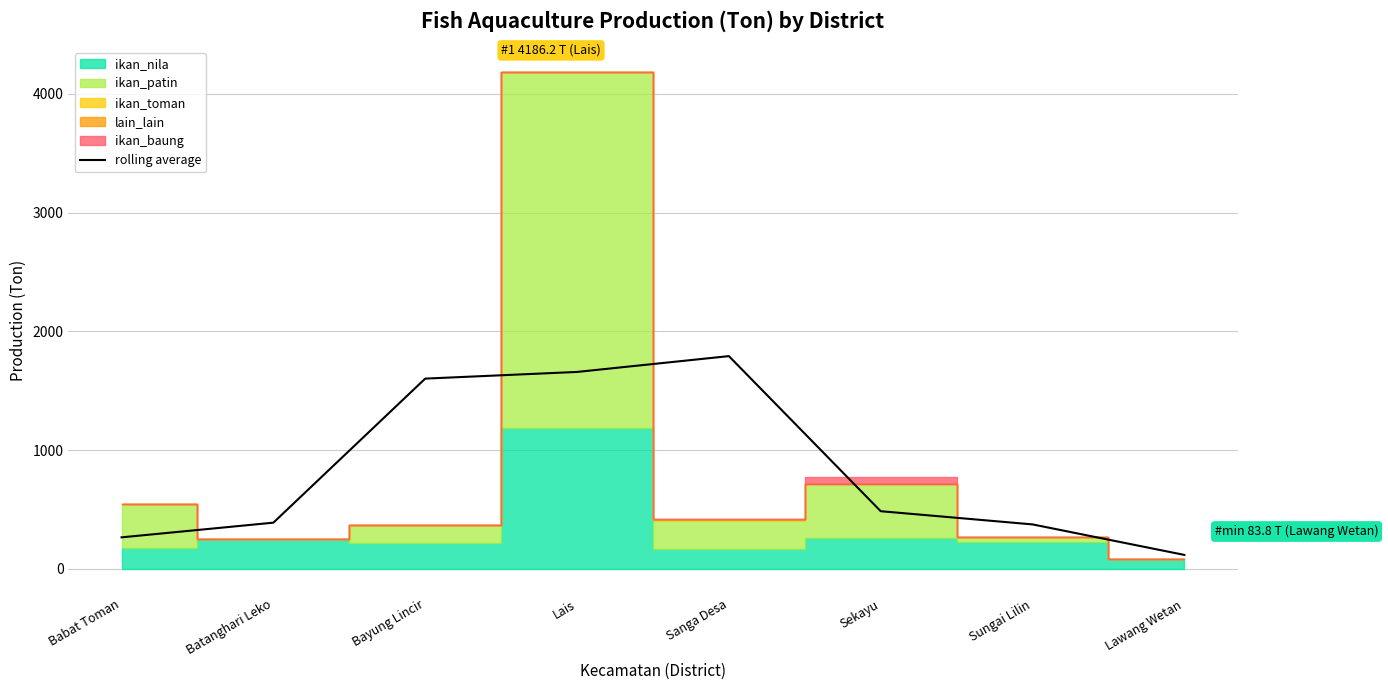

What is the ratio of the value at Sanga Desa to the value at Babat Toman?

6.8